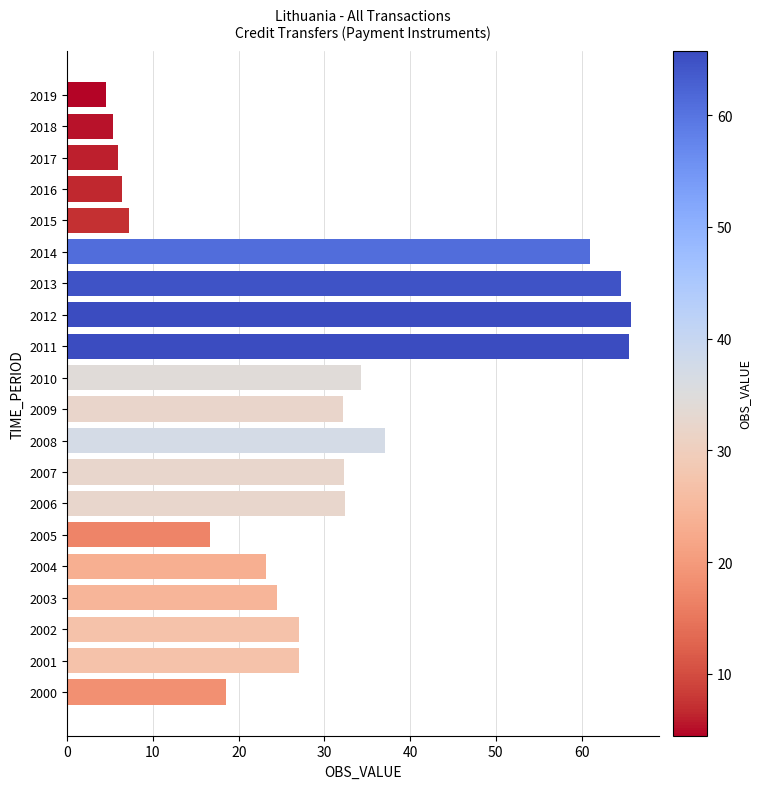

What is the ratio of the value at 2002 to the value at 2001?

1.0